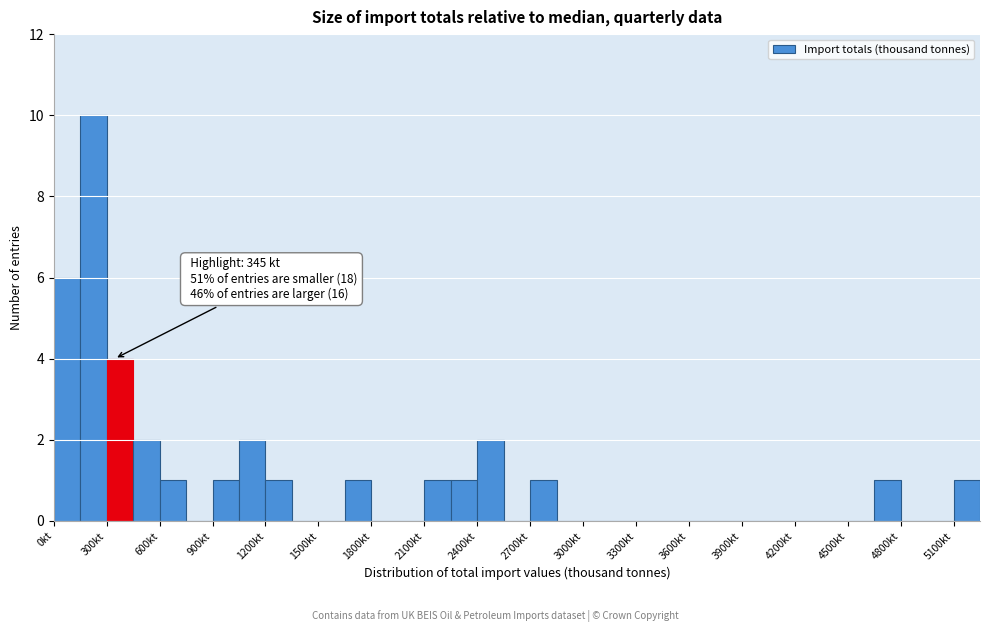

Around what value on the x-axis is the tallest bar? Give the approximate position of its centre, as read against the axis.

250